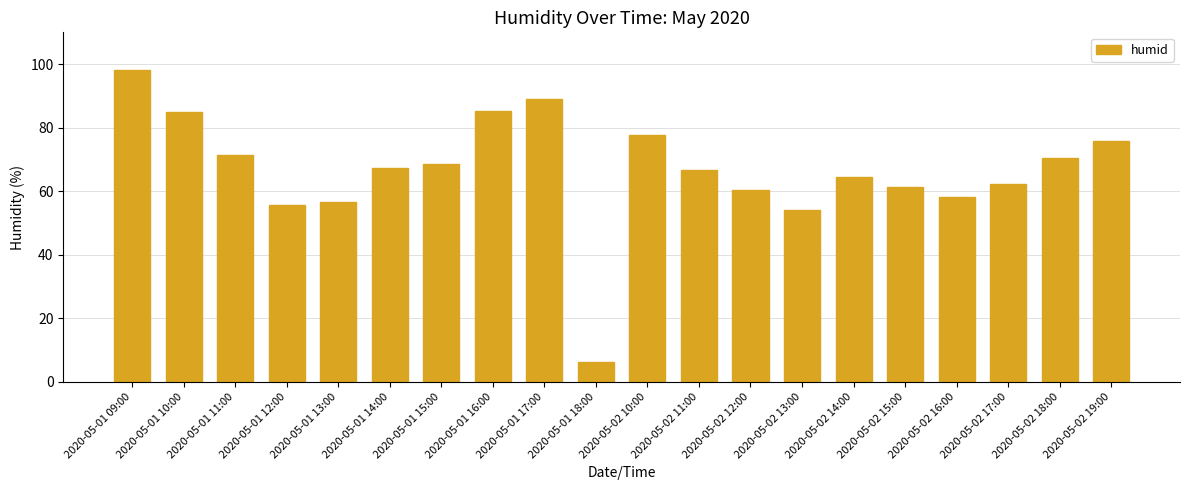

What is the value of the 9th bar from the left?

89.1